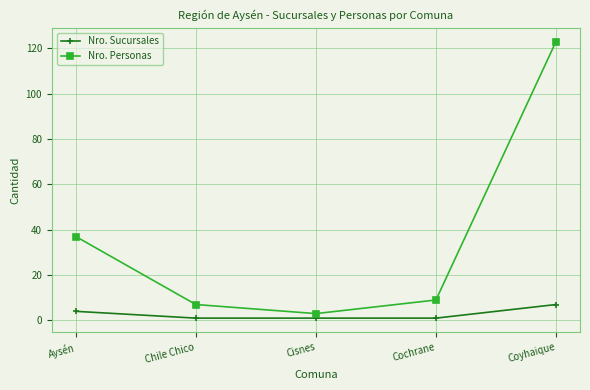

True or false: Nro. Personas has a value of 9 at Cochrane.

True